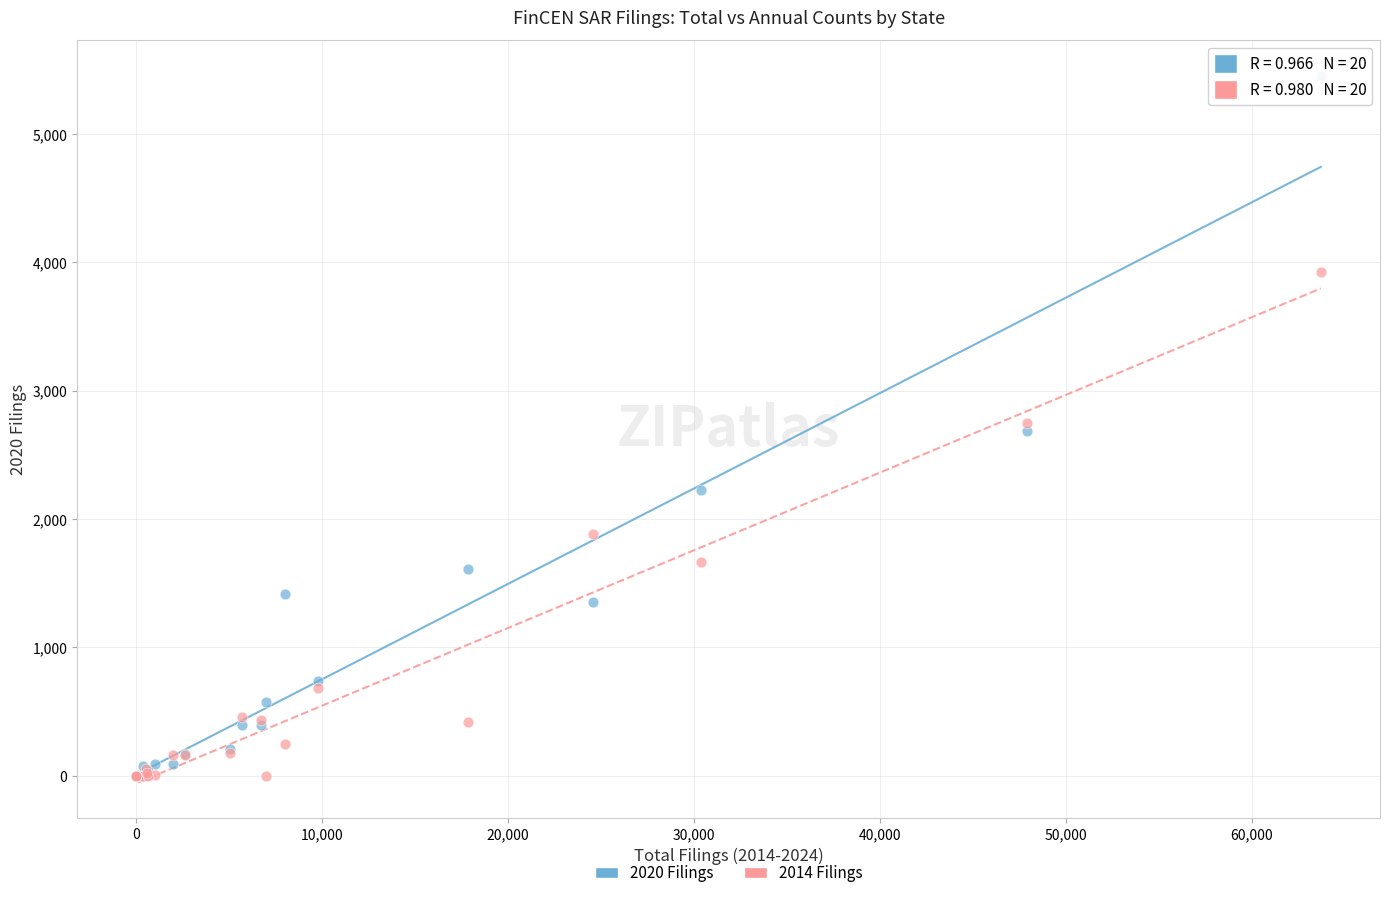

What are all the series names shown in the legend?

2020 Filings, 2014 Filings